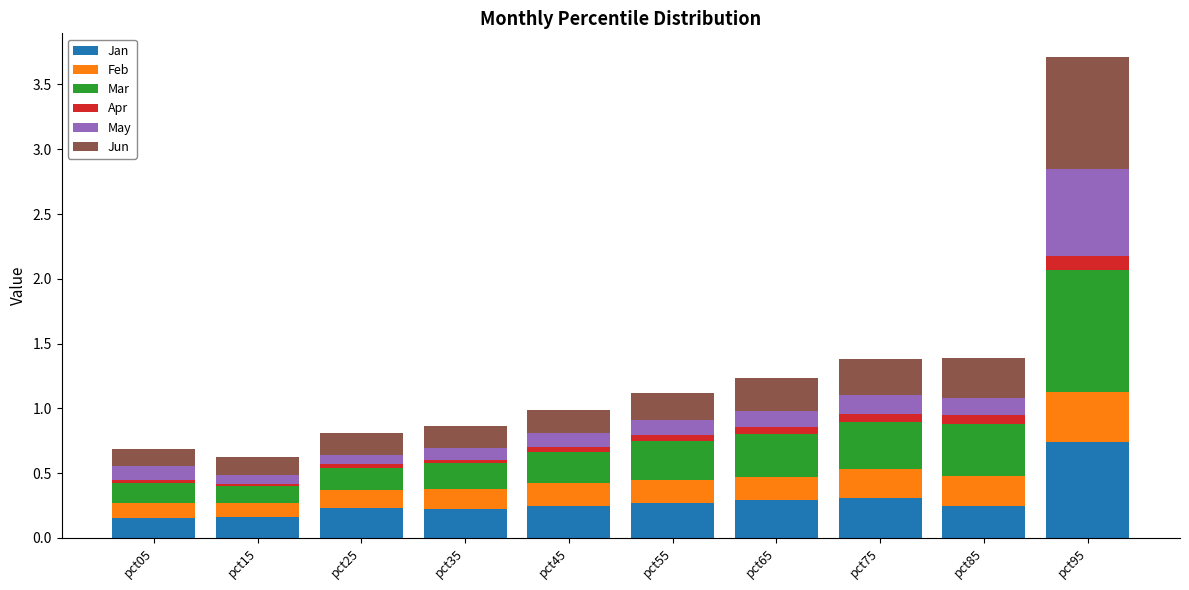

What is the total value across all series at pct95?

3.7